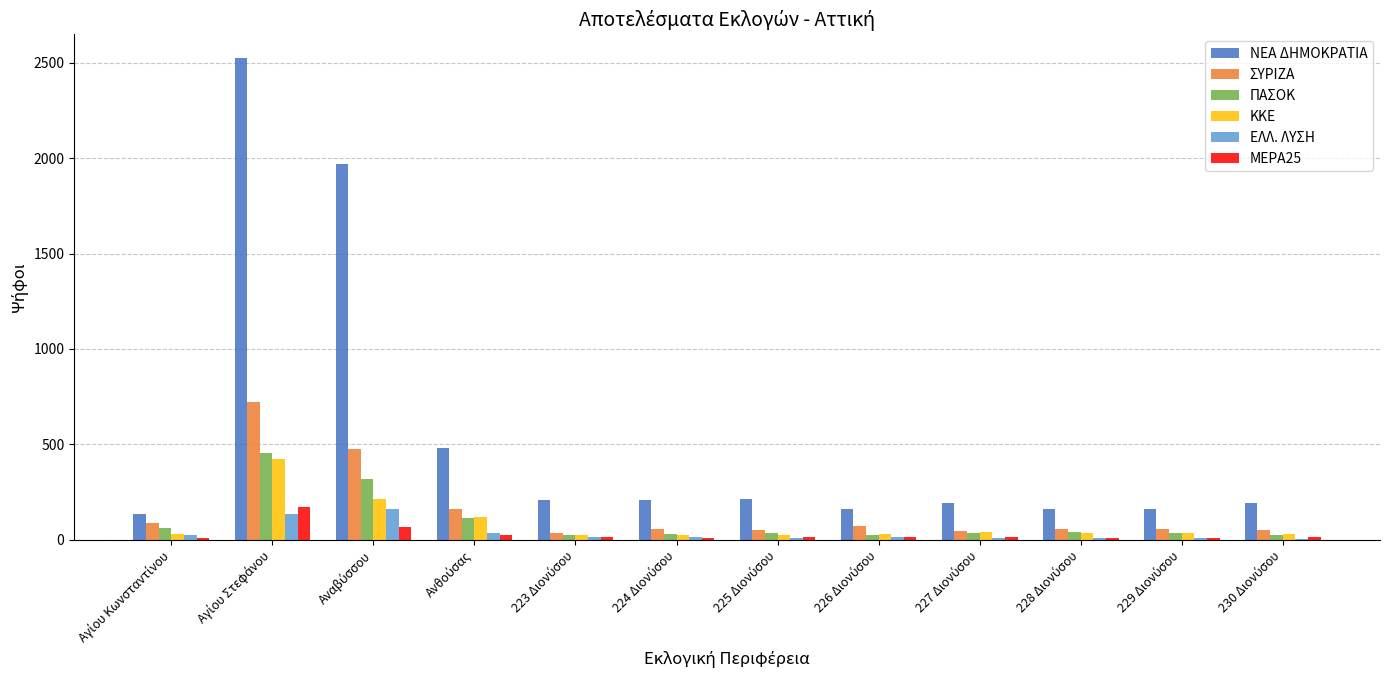

Which series has the largest total across all categories?

ΝΕΑ ΔΗΜΟΚΡΑΤΙΑ